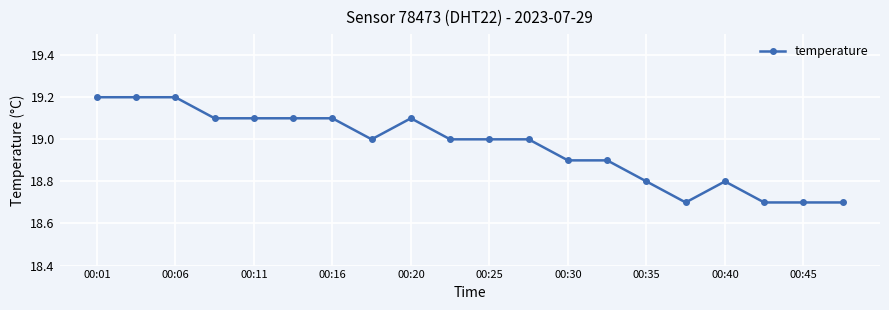

Count the values in the range 18 to 19.

12